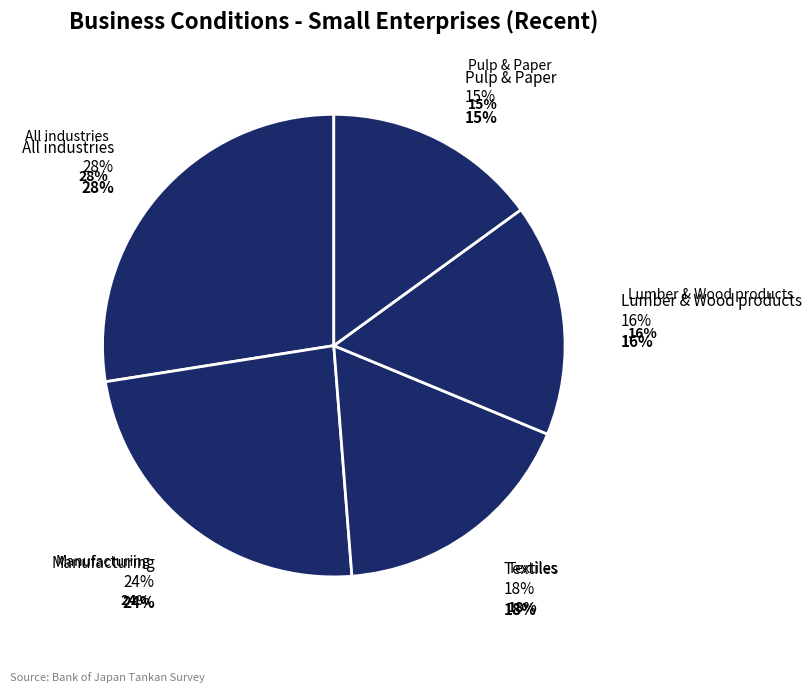

Does any single category account for the majority?

No